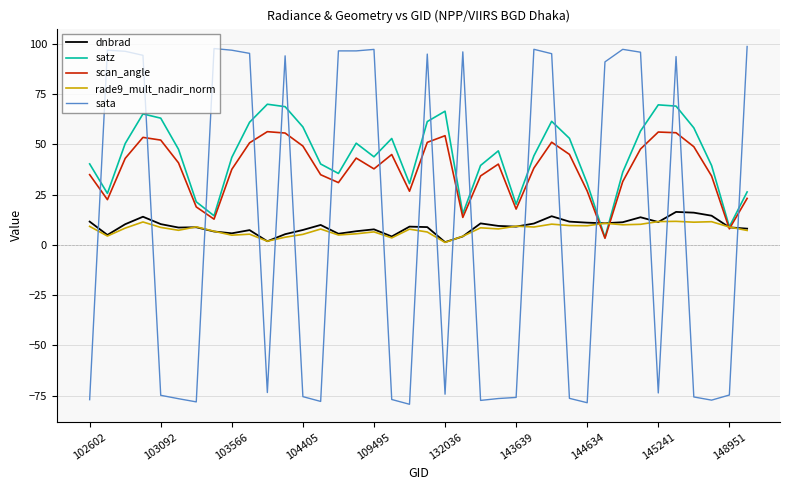

What is the difference between the maximum and minimum values in the scan_angle series?

53.0